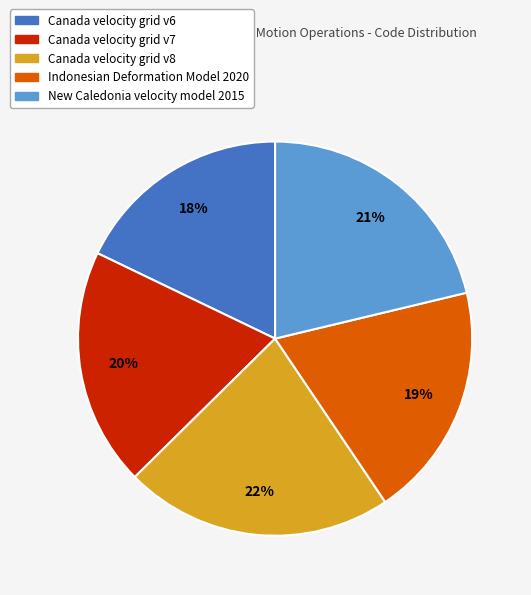

What is the largest slice in the pie chart?

Canada velocity grid v8